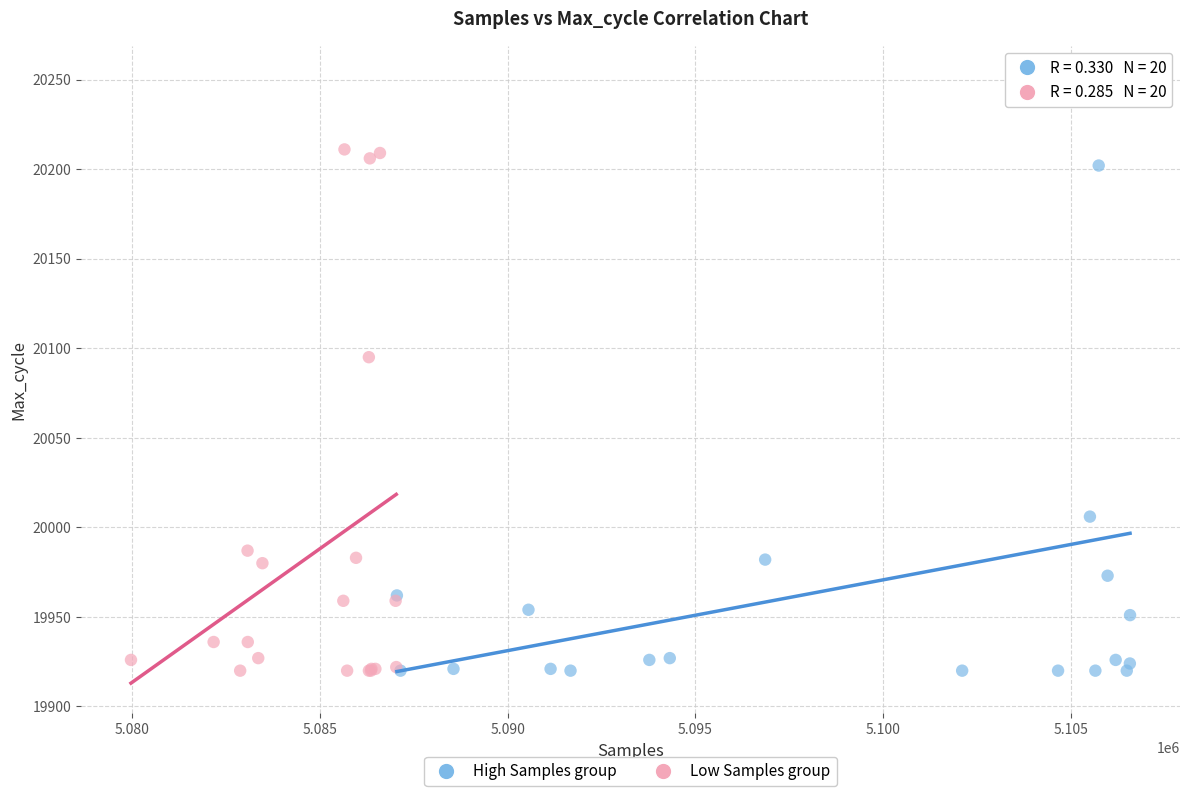

Which series has the largest Y range (max minus min)?

High Samples group